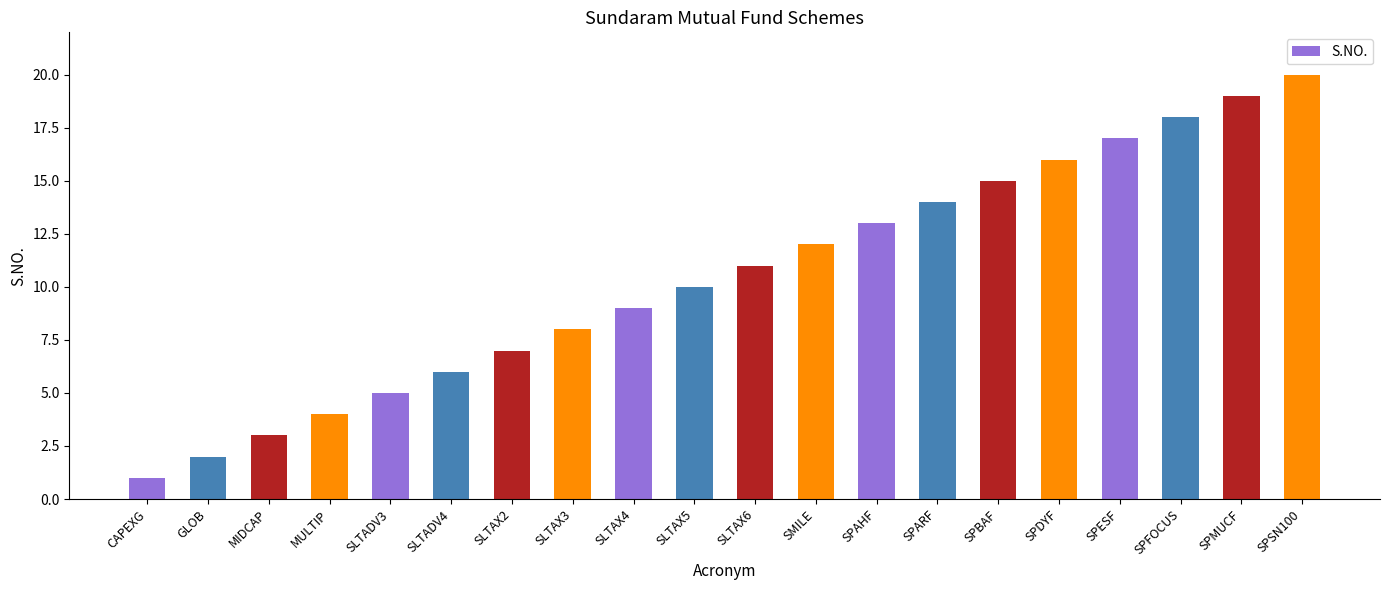

At which category does the chart reach its peak across all series?

SPSN100